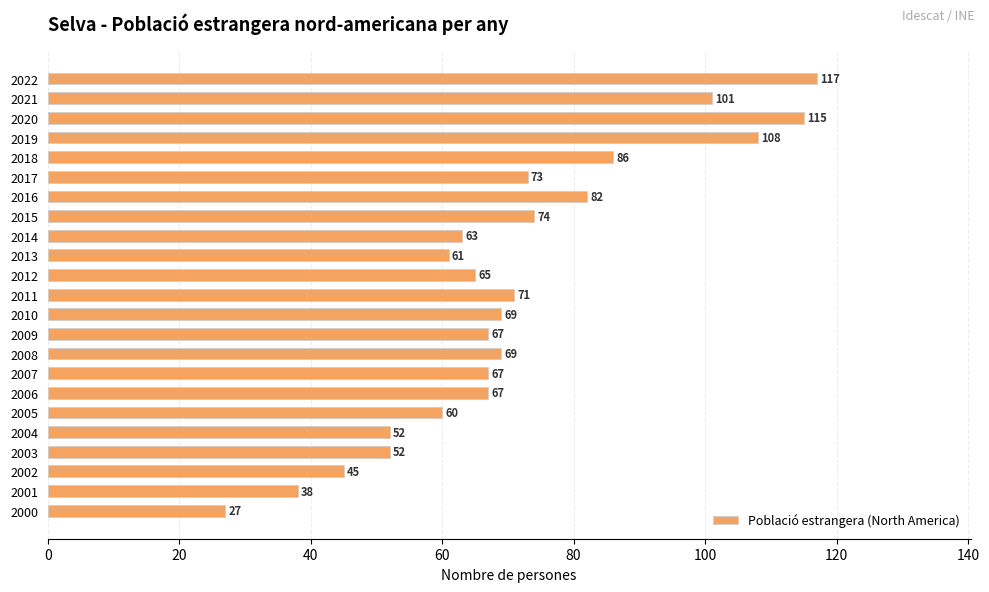

What is the sum of all values?

1629